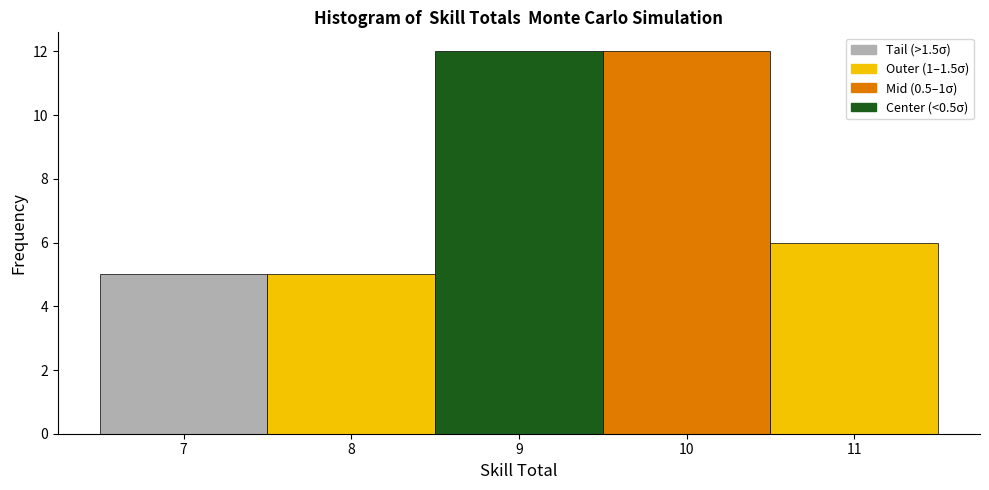

Reading left to right, list every bar in this chart as the range it spans on the x-axis followed by its height. The values are not printed on the chart, so give them approximately, as read against the axis.

6.5 to 7.5: 5
7.5 to 8.5: 5
8.5 to 9.5: 12
9.5 to 10.5: 12
10.5 to 11.5: 6